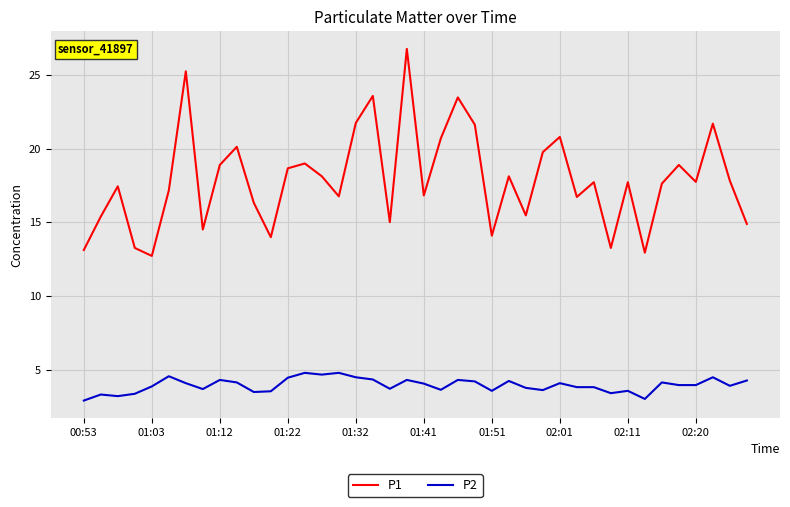

True or false: P2 and P1 cross at least once.

False